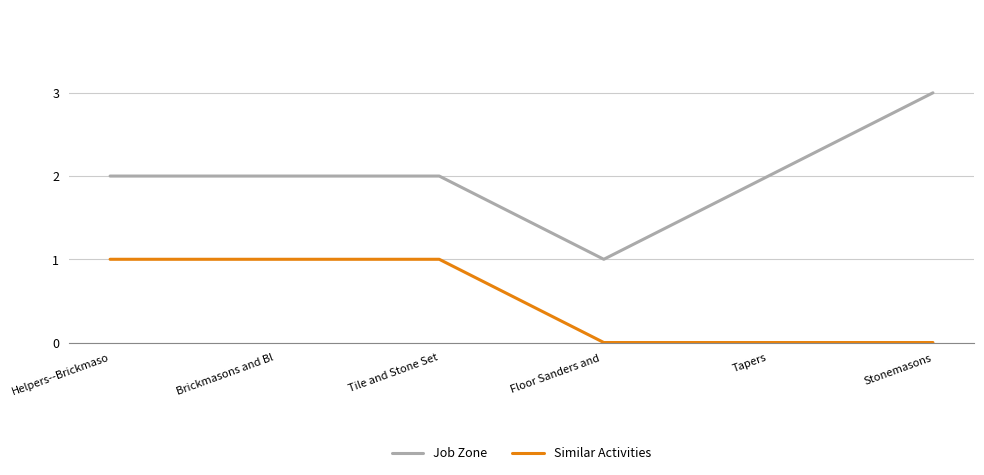

What is the total value across all series at Stonemasons?

3